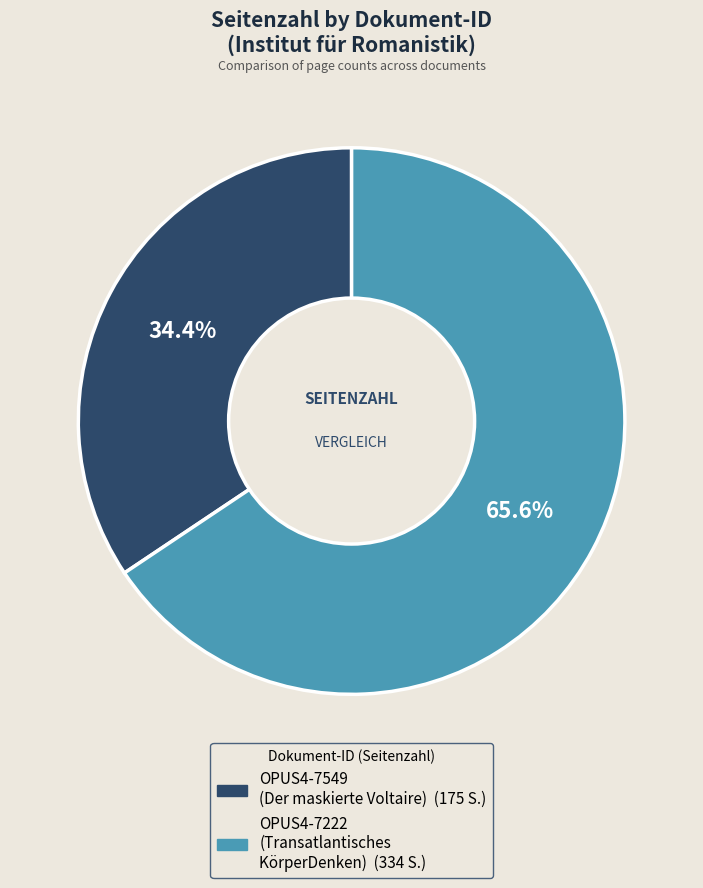

How many slices are in this pie chart?

2